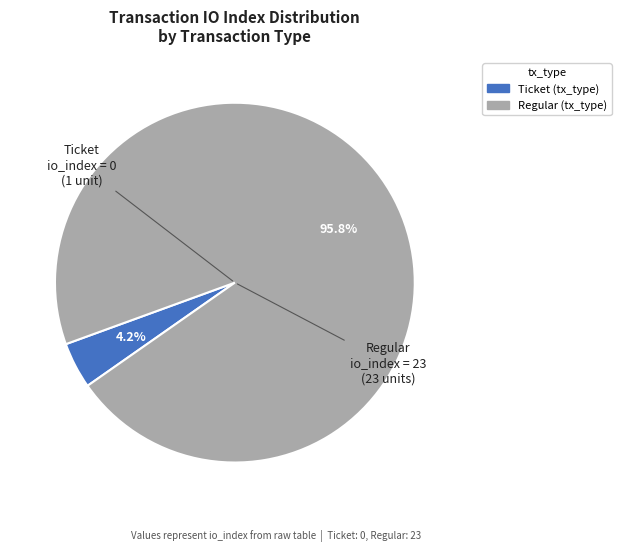

Is there any slice that represents more than half of the pie?

Yes